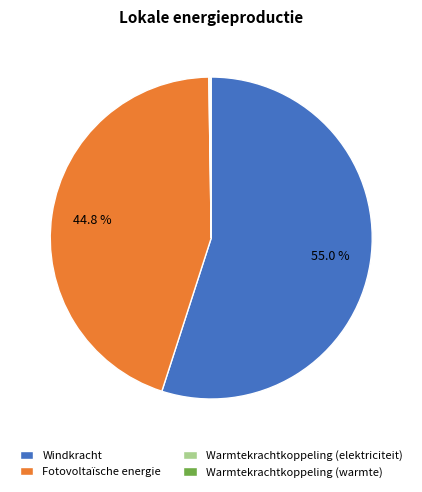

Is there a majority slice in this chart?

Yes